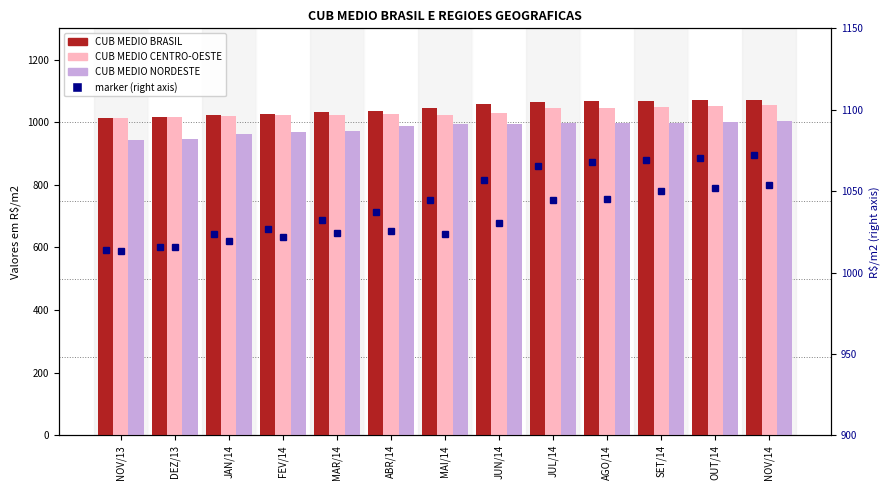

Which category has the highest value in the CUB MEDIO BRASIL series?

NOV/14